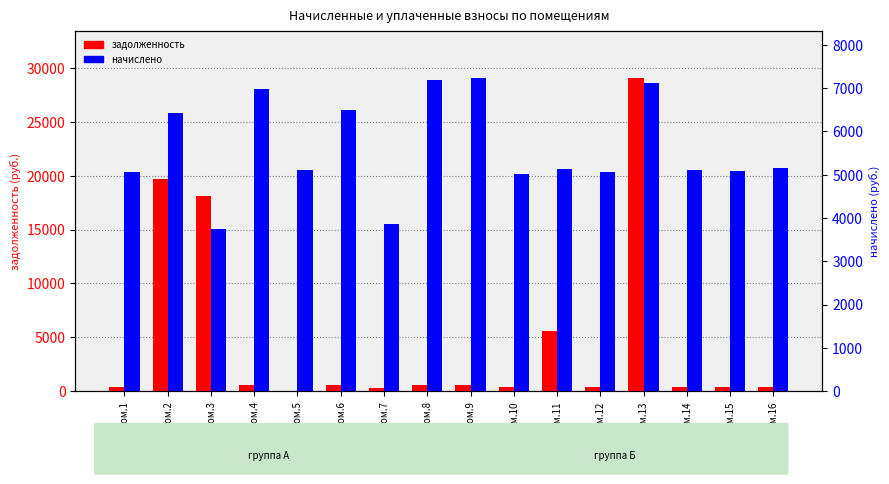

At пом.12, list the series in order from largest to smallest.

начислено, задолженность